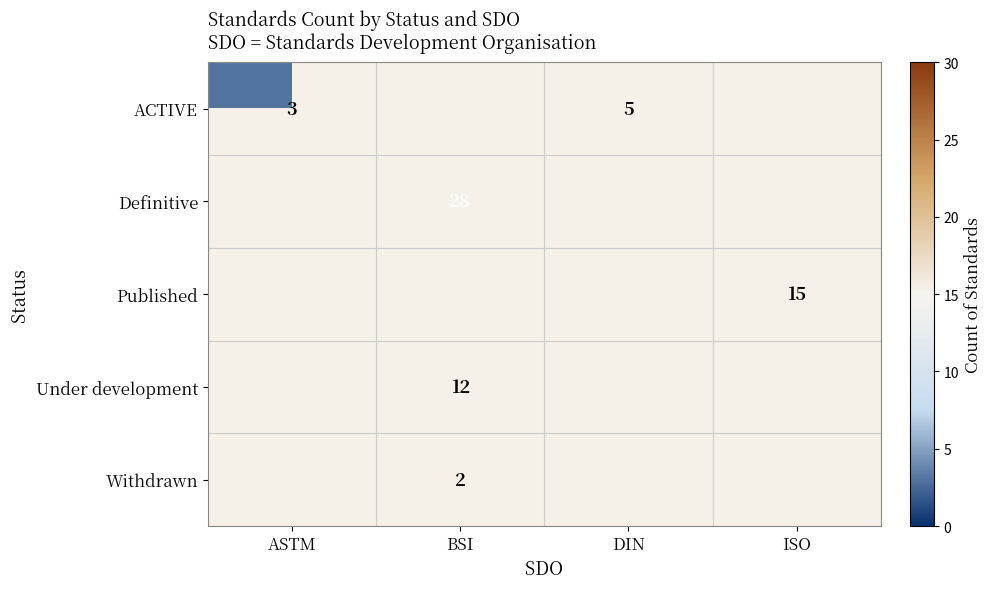

Is it true that Under development equals 12 at BSI?

True